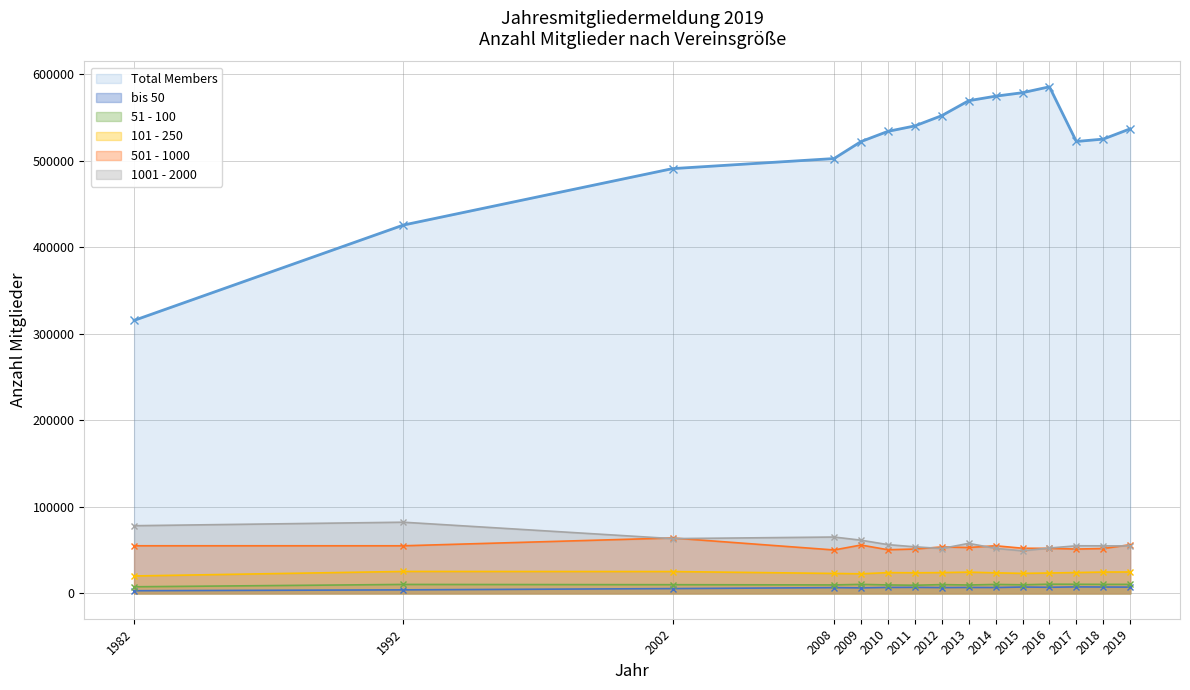

True or false: 51 - 100 and Total Members cross at least once.

False